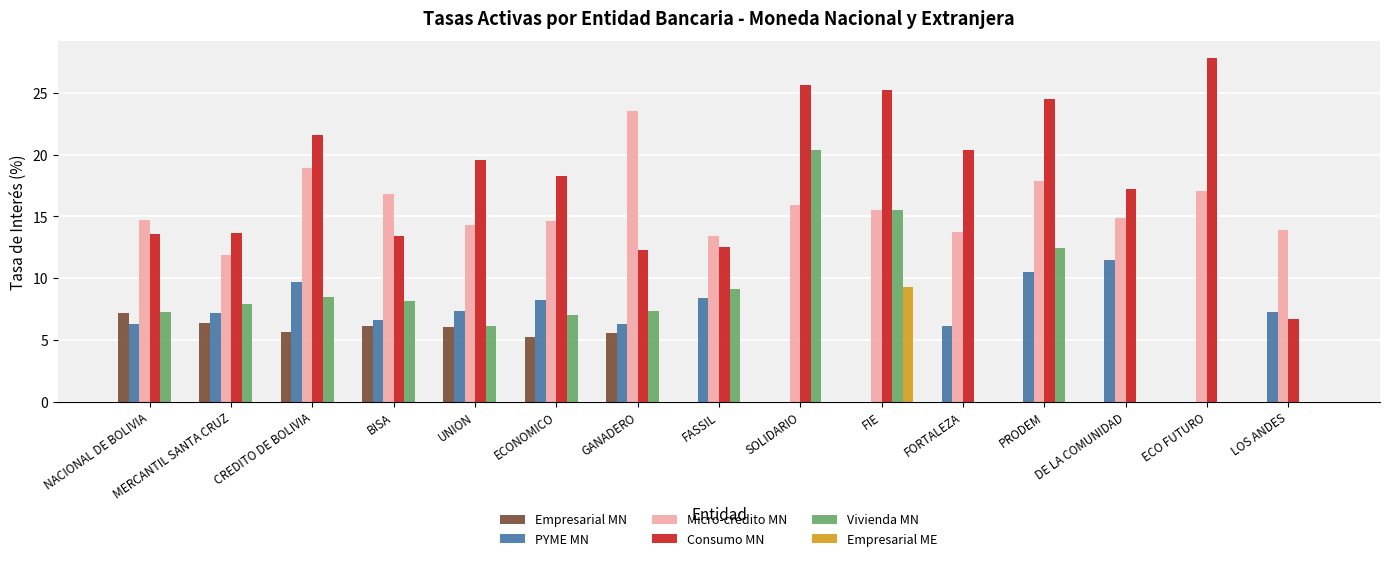

Is the value of Consumo MN at GANADERO greater than the value of Vivienda MN at ECONOMICO?

Yes